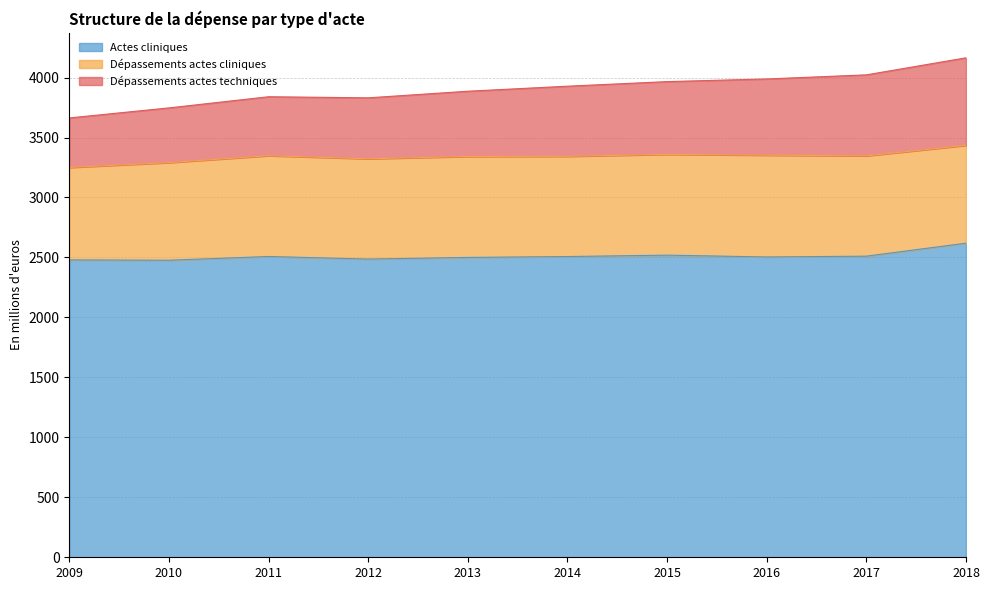

What is the total value across all series at 2010?

3747.0